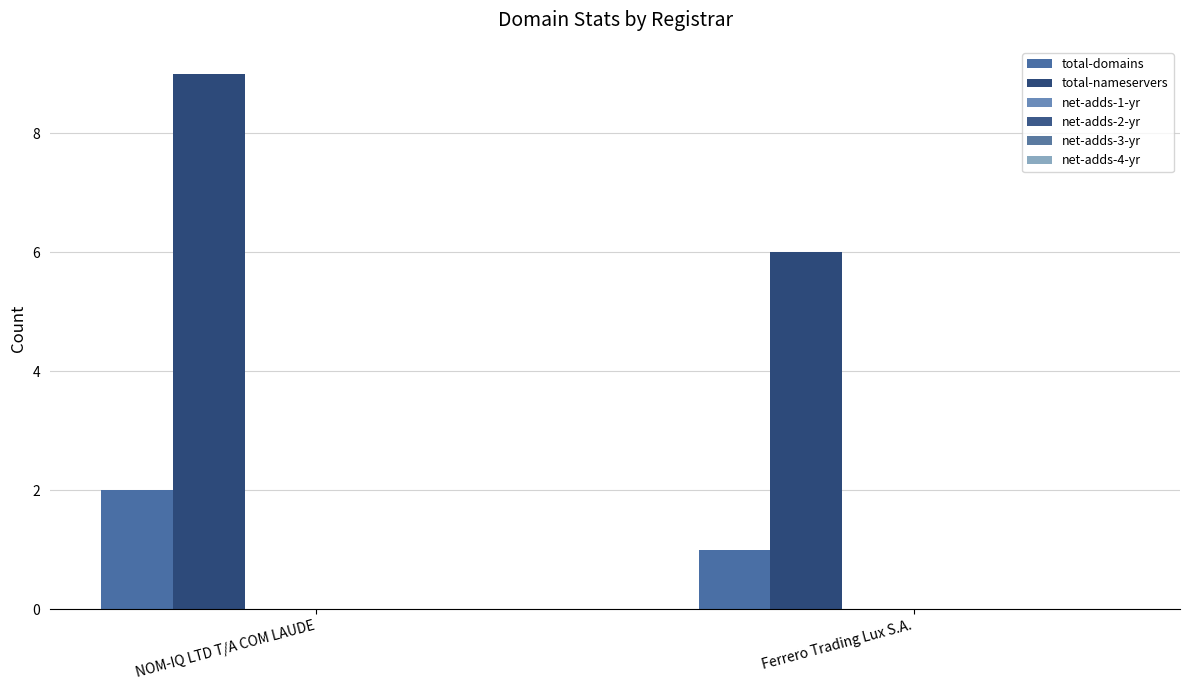

How many bars are there in each group?

2